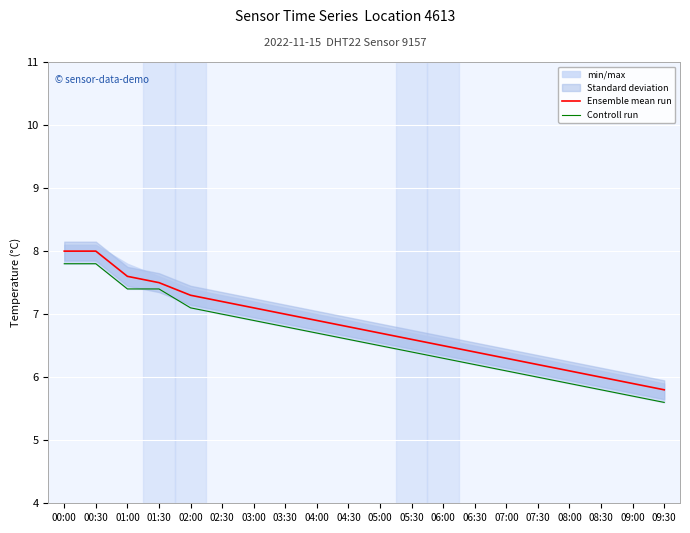

At how many categories does at least one series exceed 7?

7